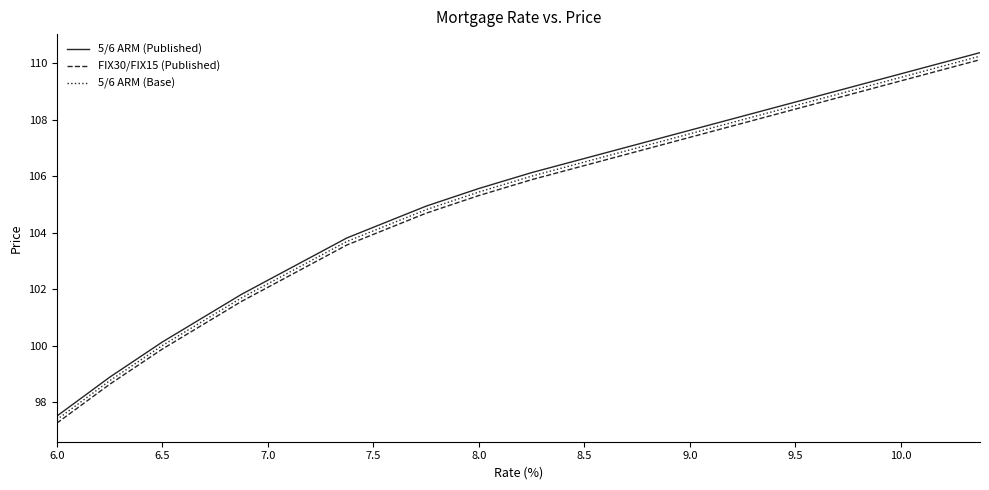

What is the minimum value shown in the chart?

97.3